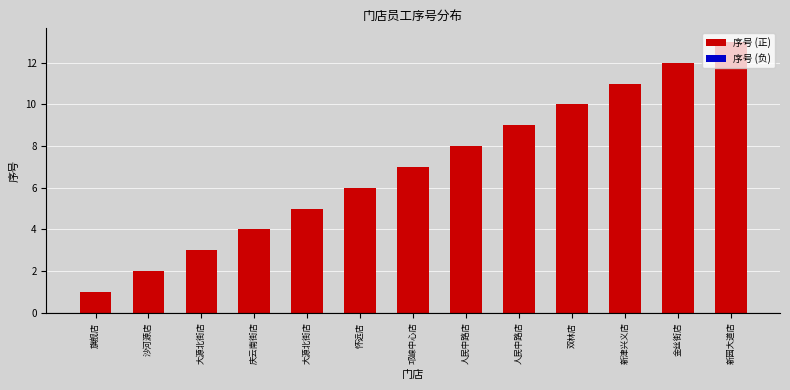

How many categories are shown in the chart?

13